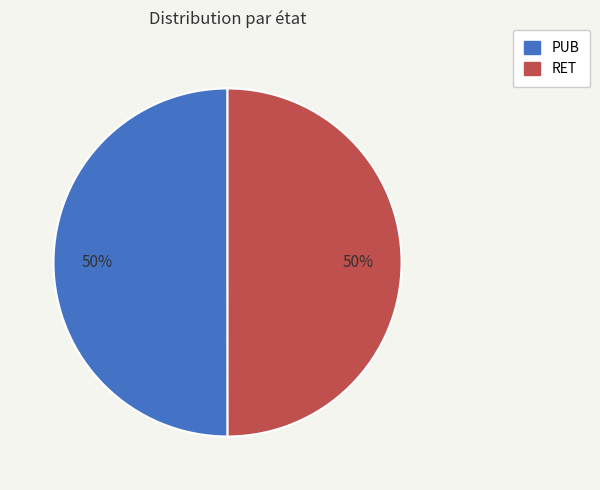

Is the sum of RET and PUB greater than half?

Yes